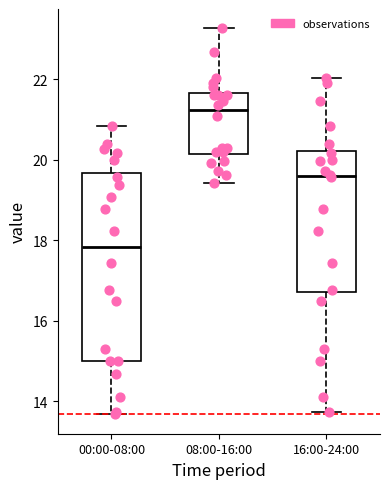

Which box has the lowest median line?

00:00-08:00